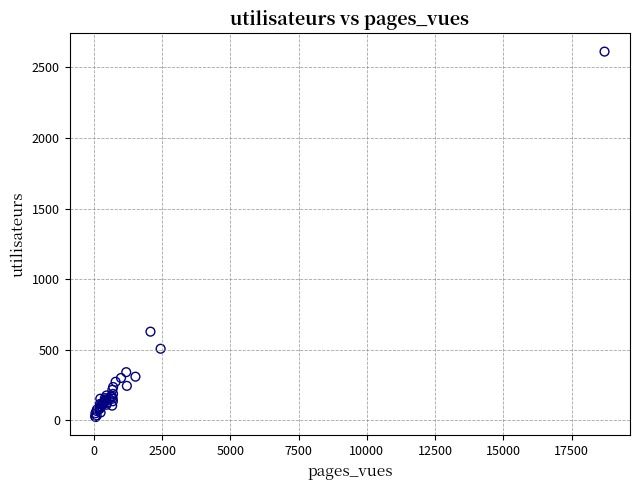

What Y value in the scatter plot is closest to 1317?

628